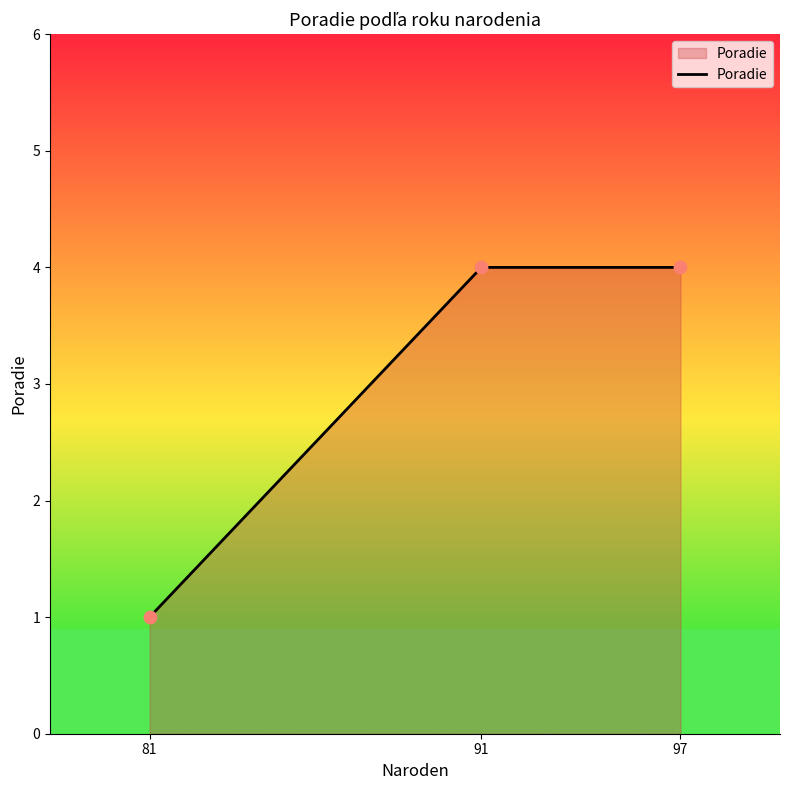

What is the ratio of the value at 97 to the value at 91?

1.0